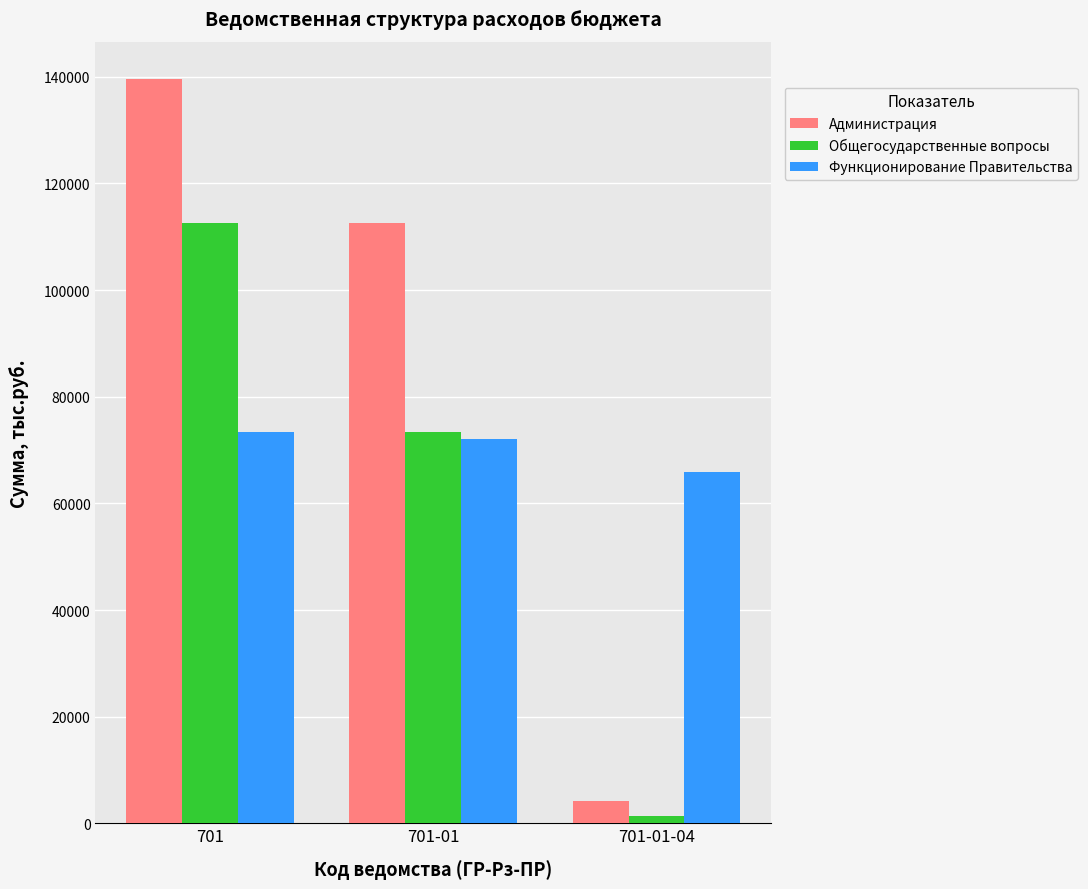

How many bars are there in each group?

3